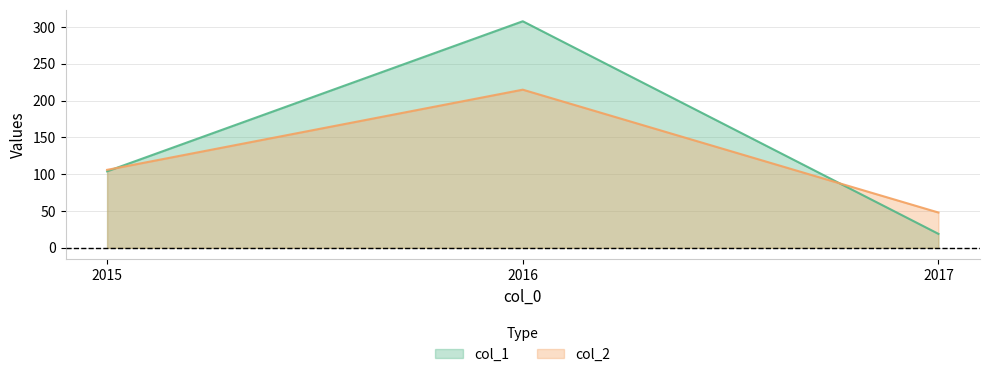

Reading left to right, what are all the values shown in this chart?

col_1: 2015=104	2016=308	2017=19
col_2: 2015=106	2016=215	2017=48